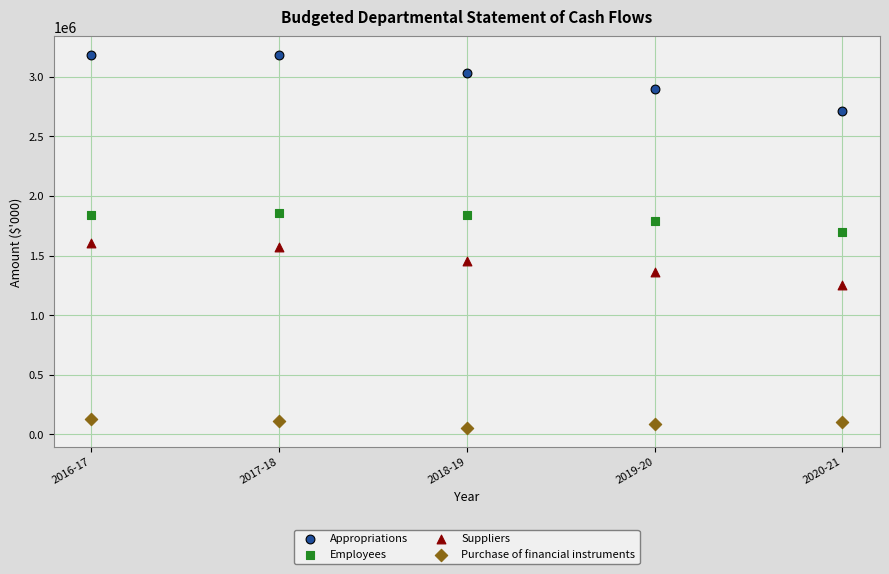

In the Appropriations series, what Y value is closest to 2946721?

2901107